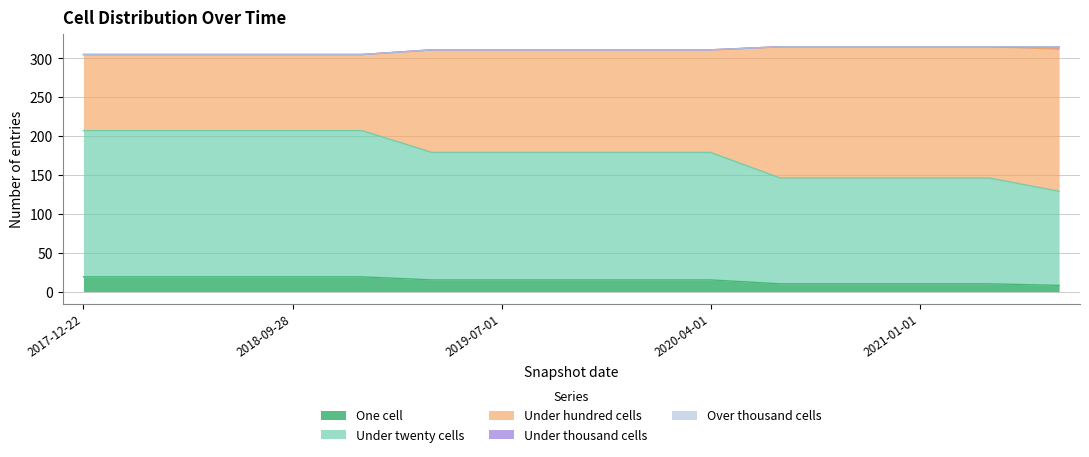

Does the chart display data point markers on the line(s)?

No